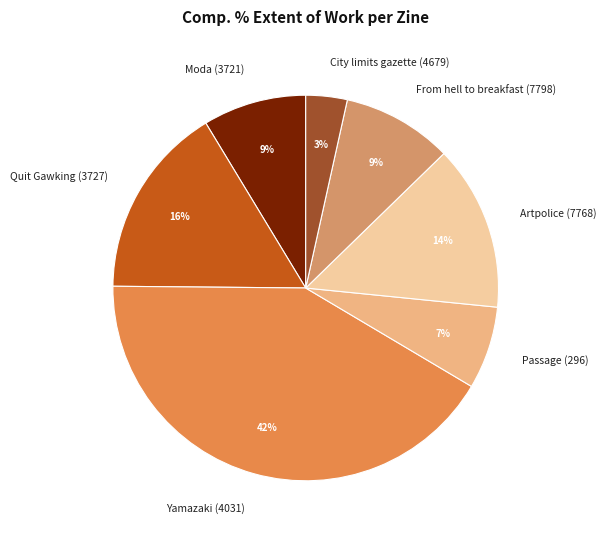

Do City limits gazette (4679) and Passage (296) together represent more than half of the pie?

No